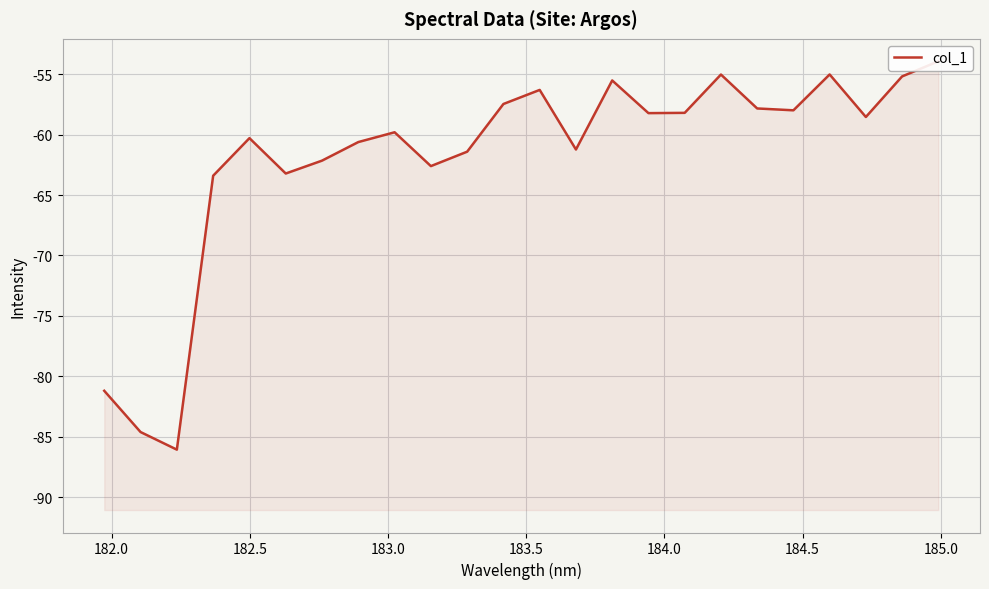

The chart shows a value of -32.1 at 20. True or false?

False